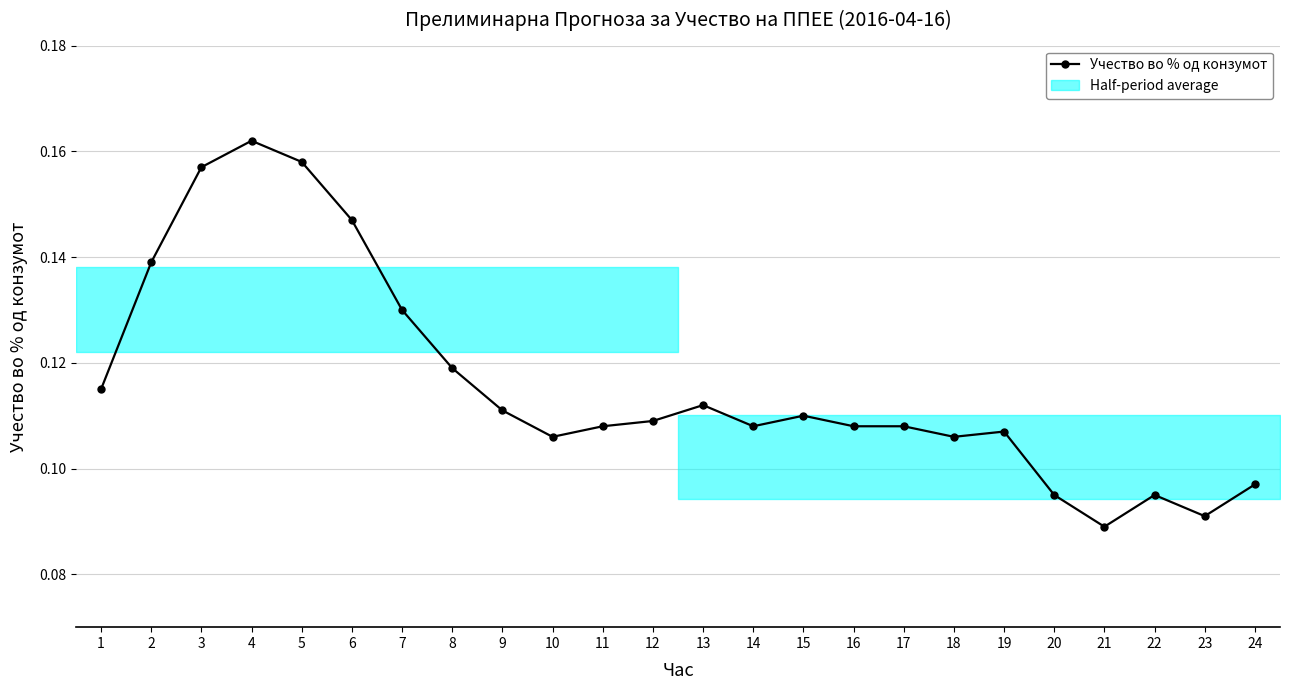

What is the value of the 3rd point from the left?

0.2